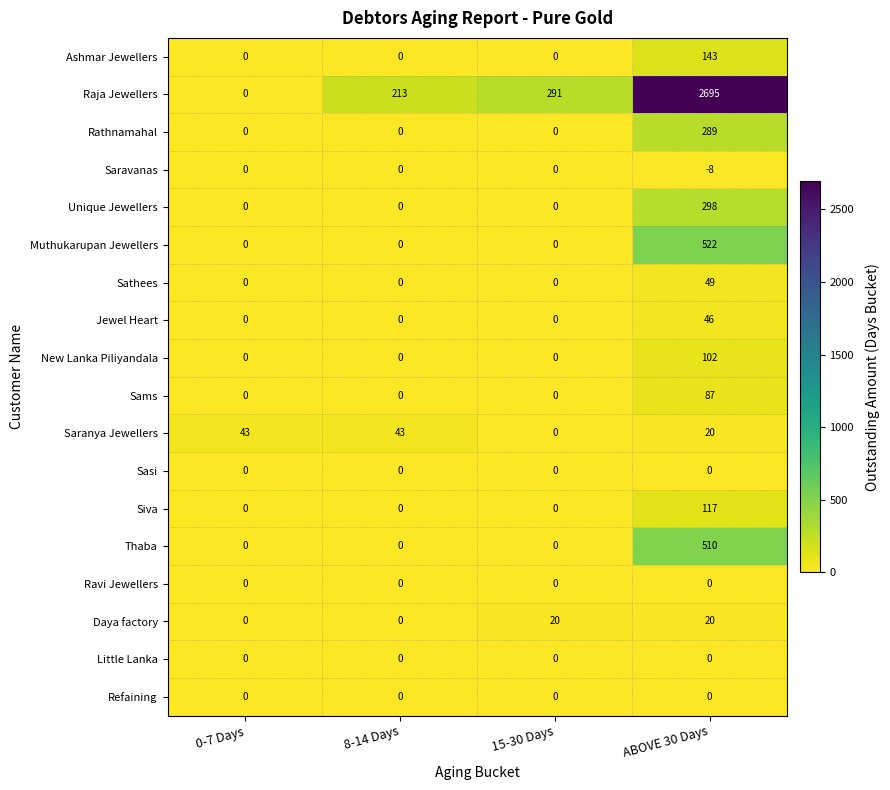

The Thaba series shows 0 at 0-7 Days. True or false?

True